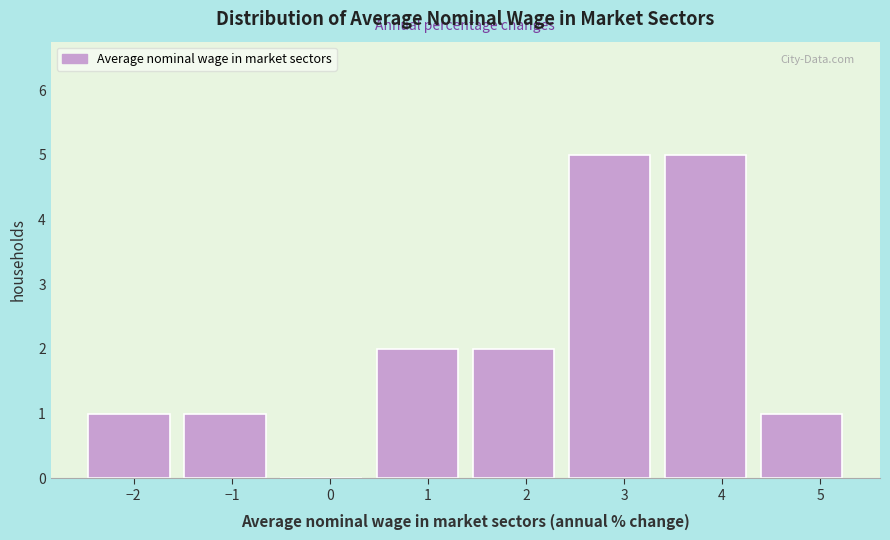

How tall is the bar that spans 3.4 to 4.4 on the x-axis? Neither the bar edges nor the heights are printed on the chart, so give them approximately, as read against the axes.

5